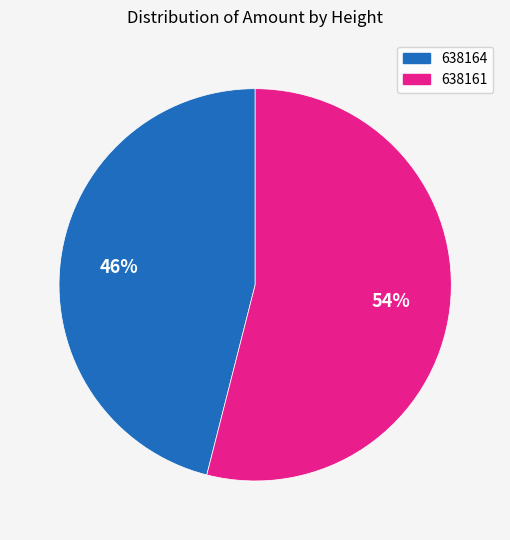

Count the number of slices in the pie.

2